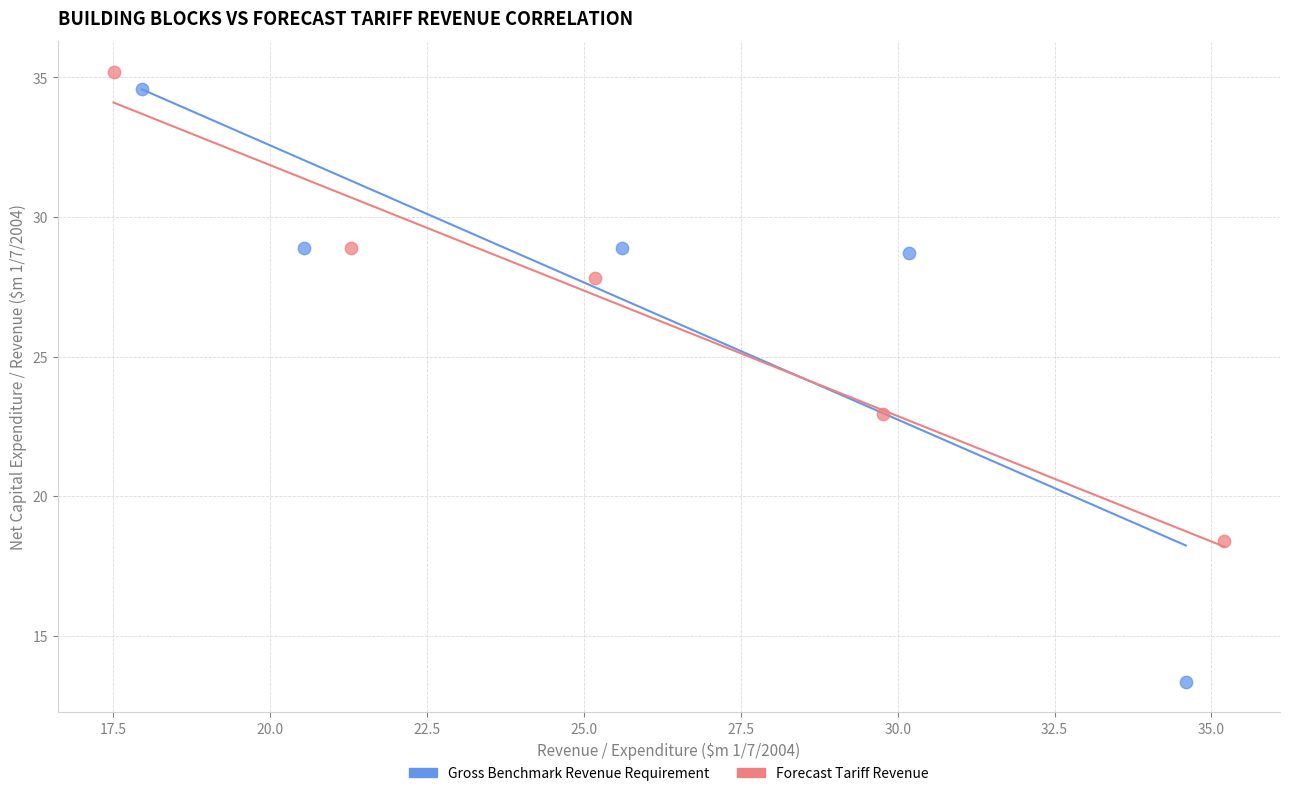

Which series has the largest Y range (max minus min)?

Gross Benchmark Revenue Requirement